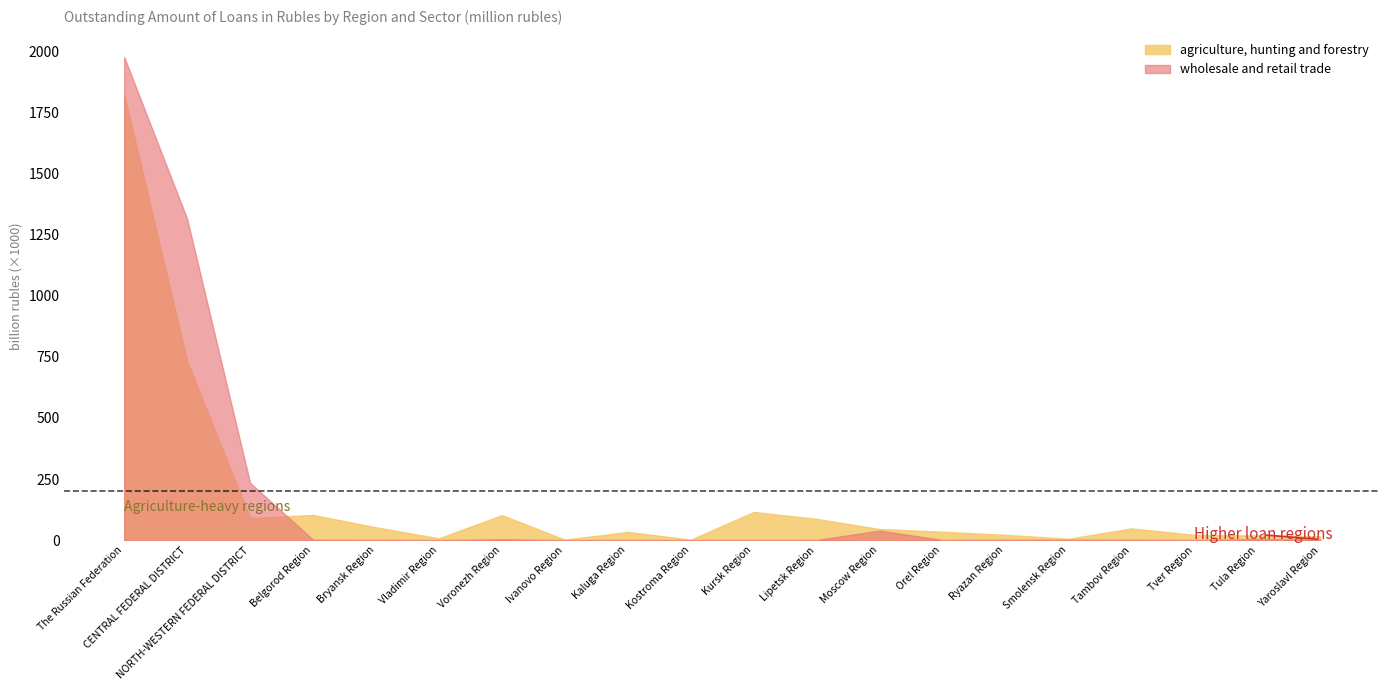

True or false: mining and quarrying has a value of 958467 at CENTRAL FEDERAL DISTRICT.

False